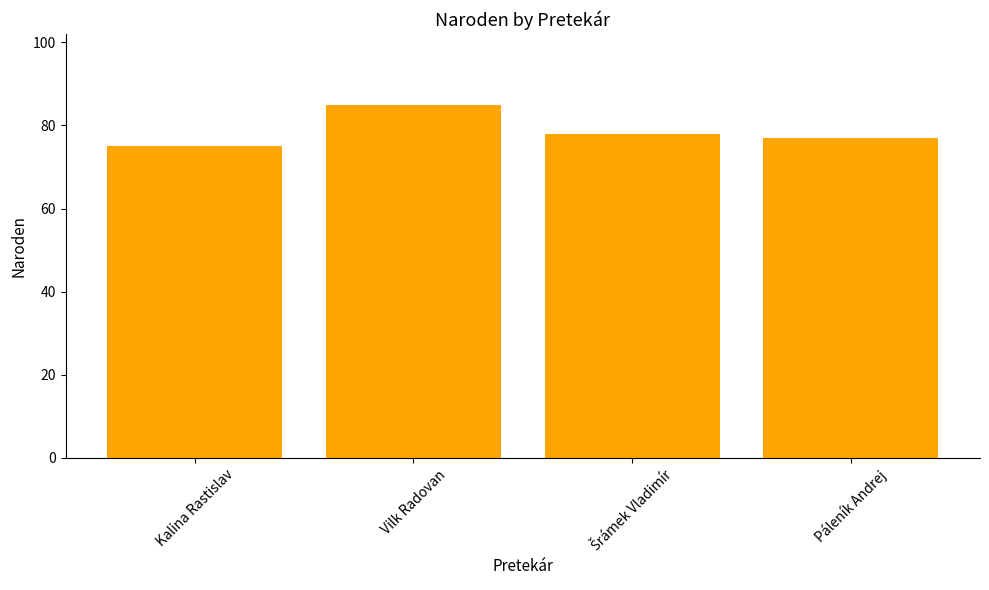

How many bars are there in total?

4